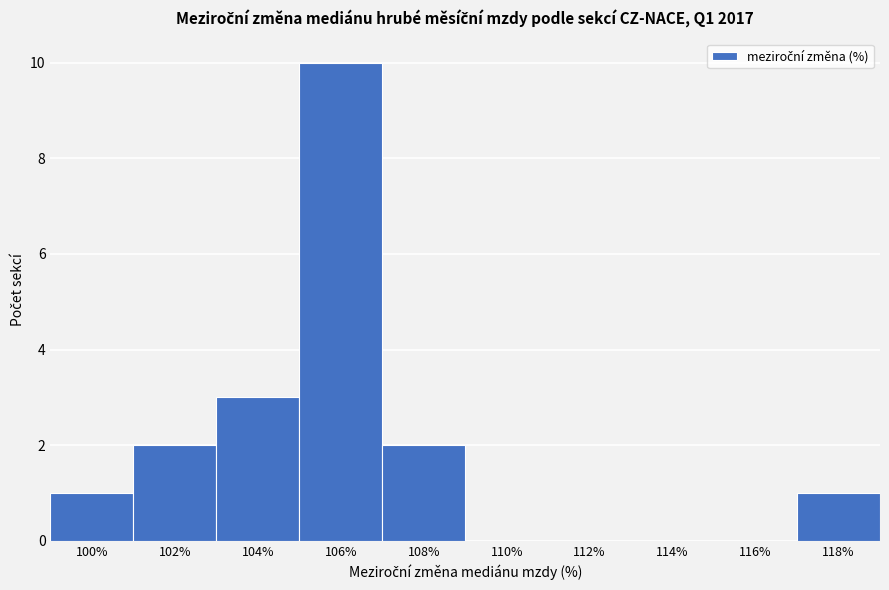

Reading left to right, what are all the values shown in this chart?

100%=1	102%=2	104%=3	106%=10	108%=2	110%=0	112%=0	114%=0	116%=0	118%=1